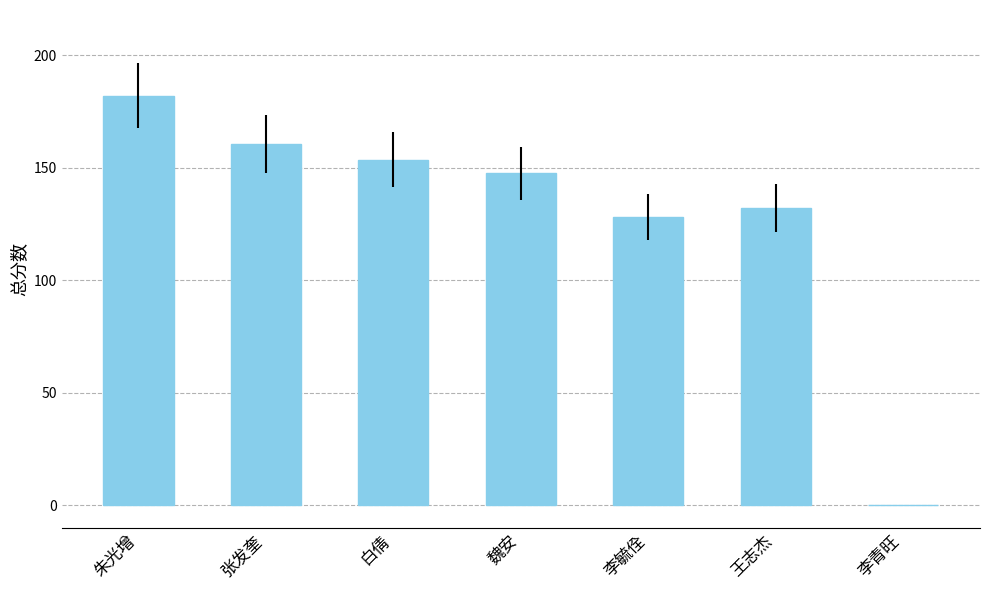

At which category does the chart reach its peak across all series?

朱光增